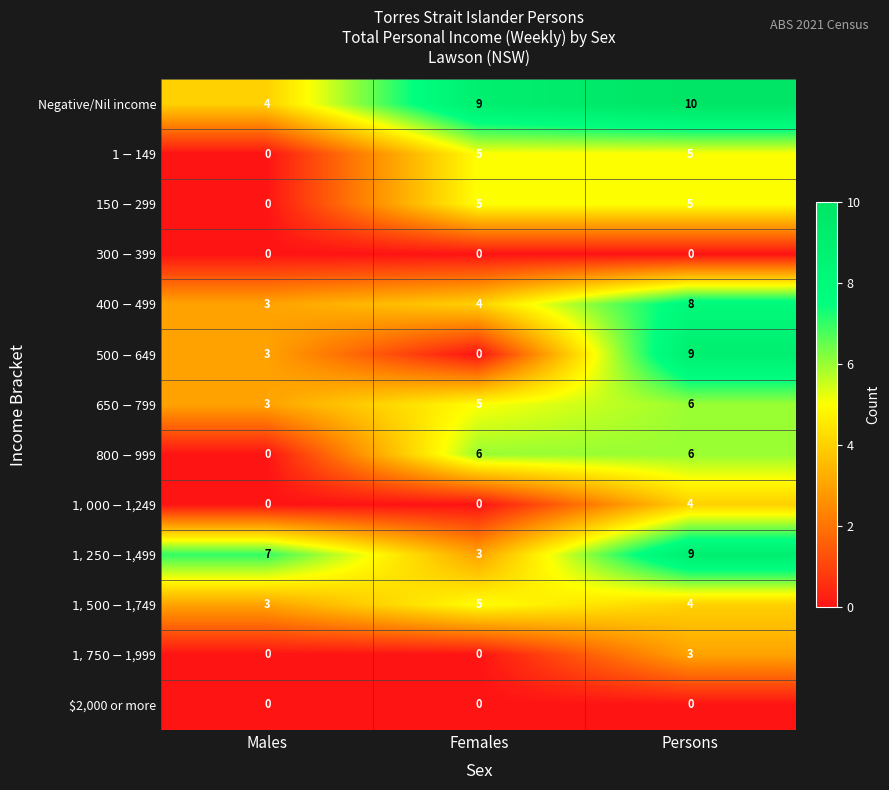

At which category is the sum across all series the highest?

Persons